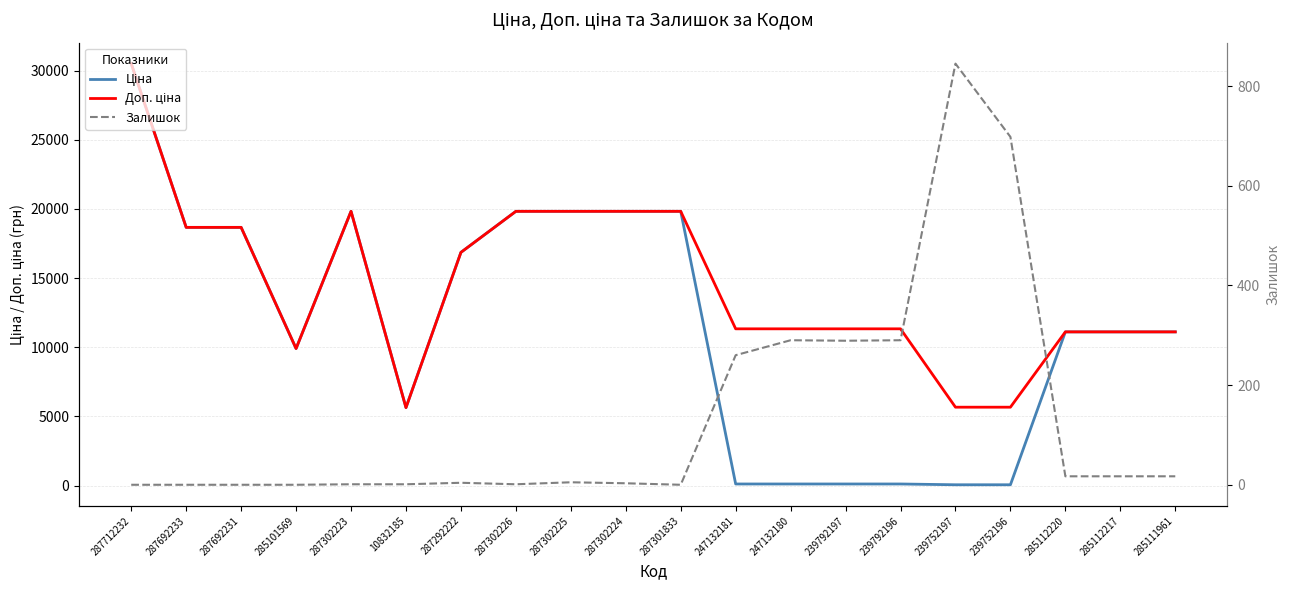

How many data points in Доп. ціна are above 11334?

9